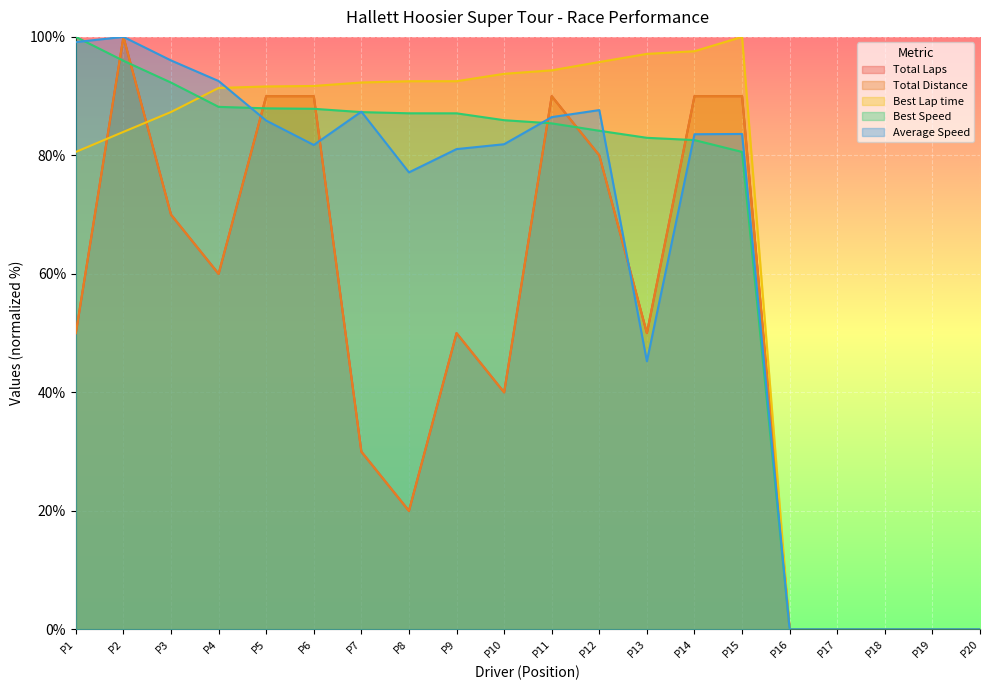

What is the maximum value for Total Laps?

100.0